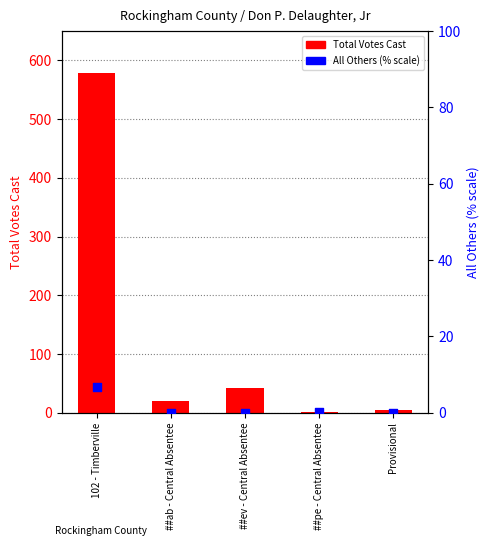

Is the value of All Others (% scale) at Provisional greater than the value of Total Votes Cast at ##pe - Central Absentee?

No